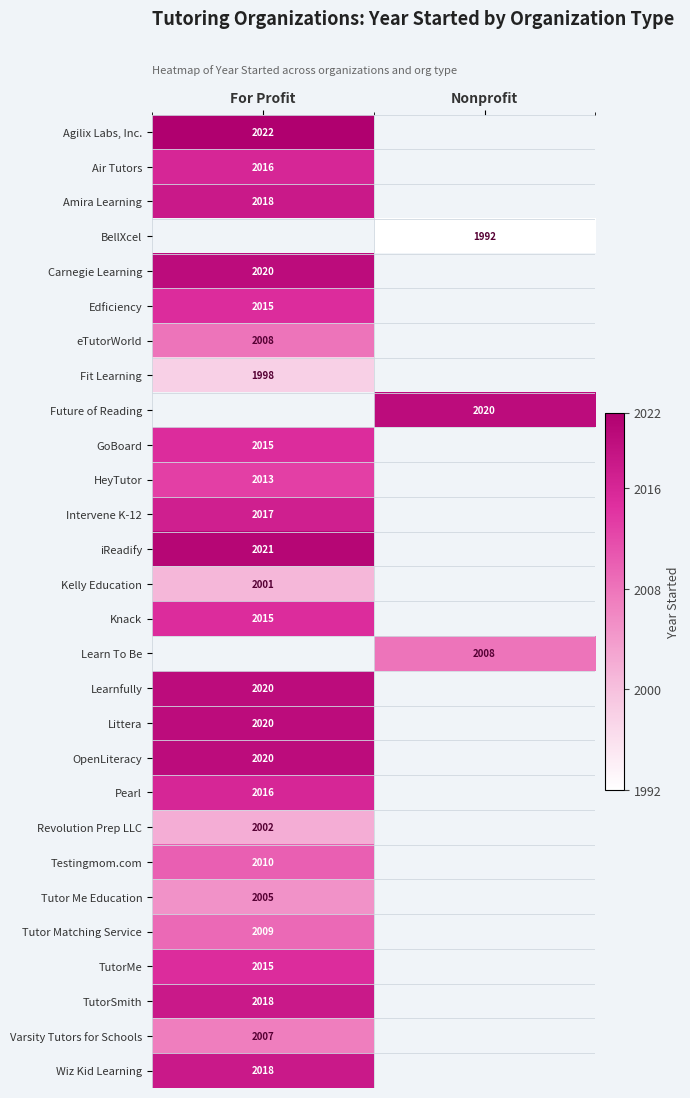

Is it true that Intervene K-12 equals 634 at For Profit?

False